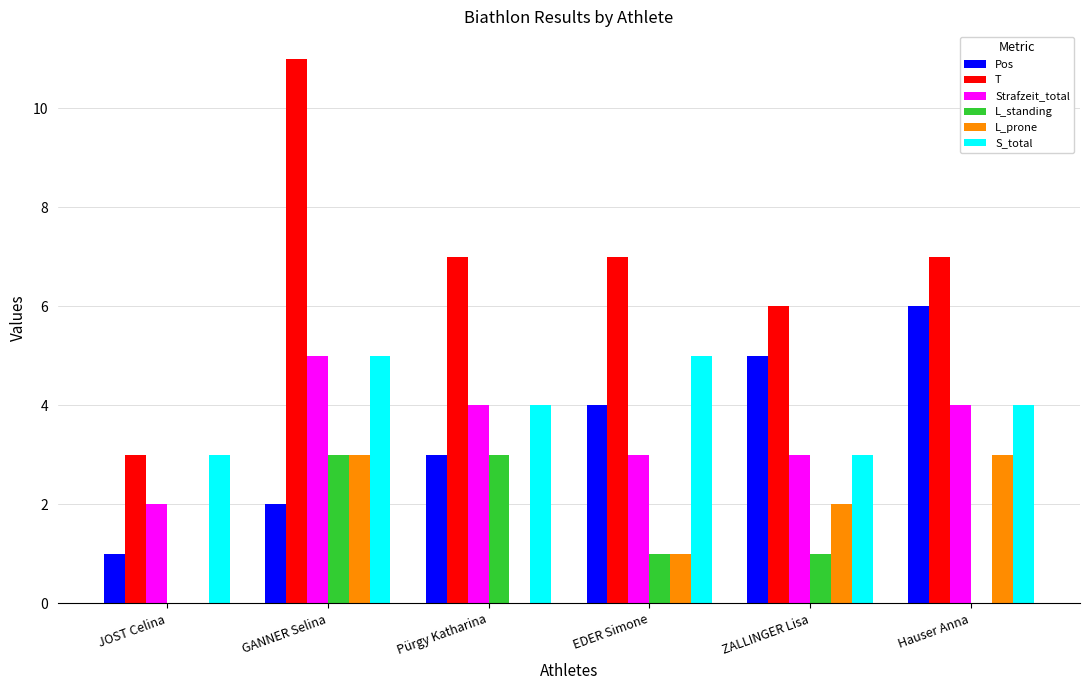

Which series changed the most between Pürgy Katharina and EDER Simone?

L_standing